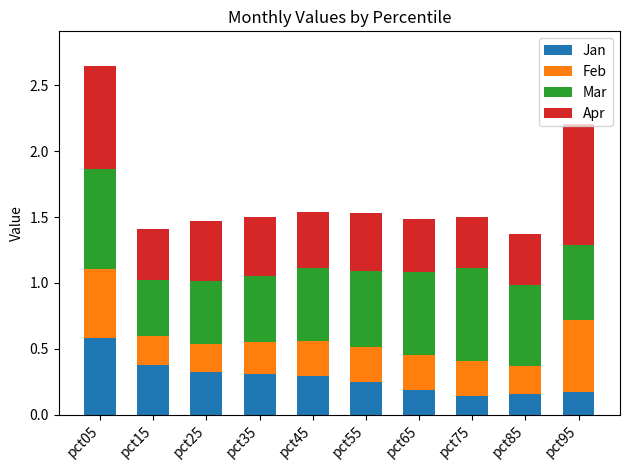

At which category is the sum across all series the highest?

pct05